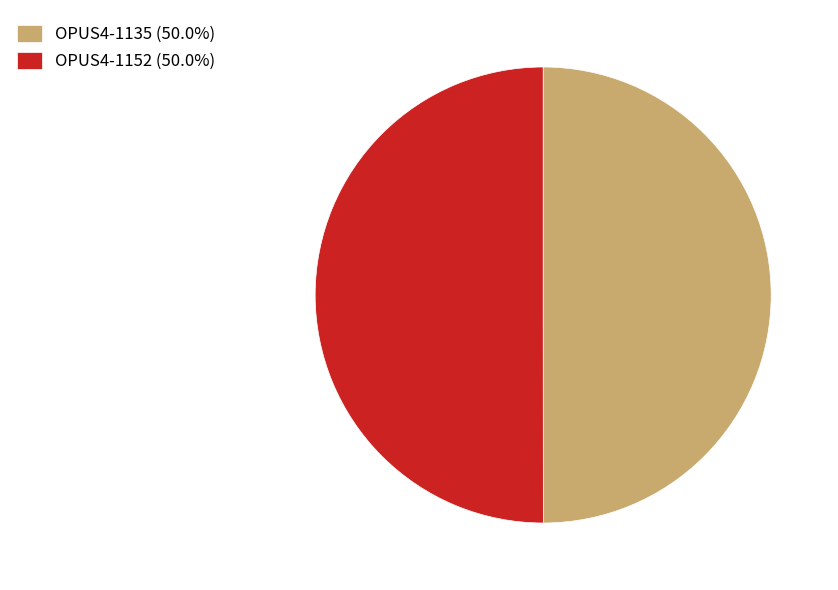

Approximately how many times larger is the value at OPUS4-1152 compared to OPUS4-1135?

1.0